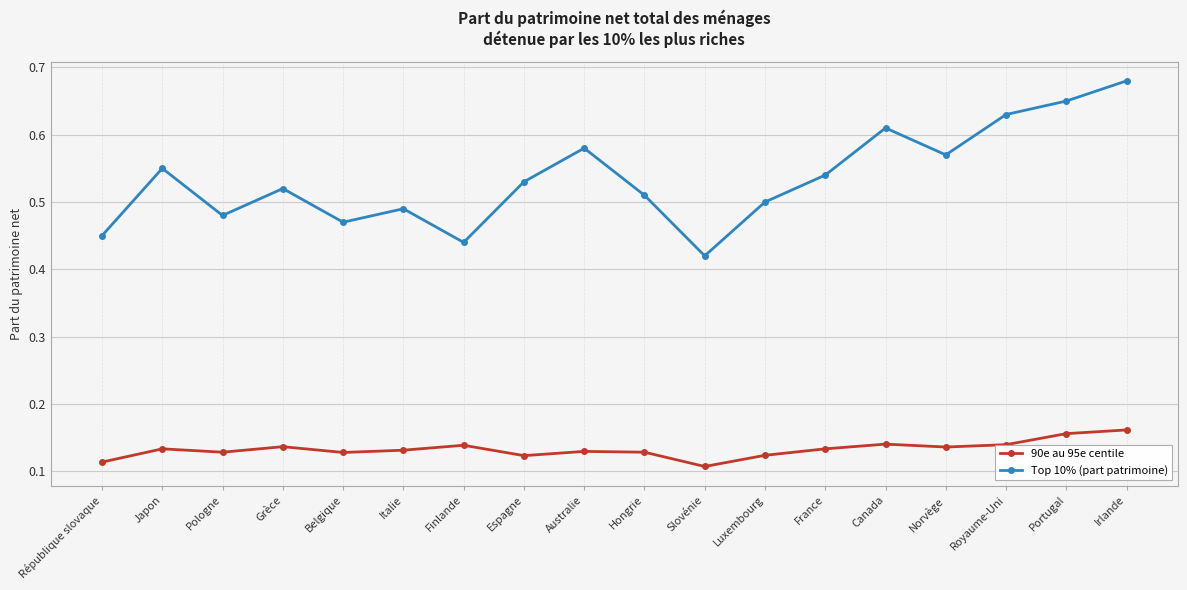

True or false: Top 10% (part patrimoine) and 90e au 95e centile intersect in this chart.

False